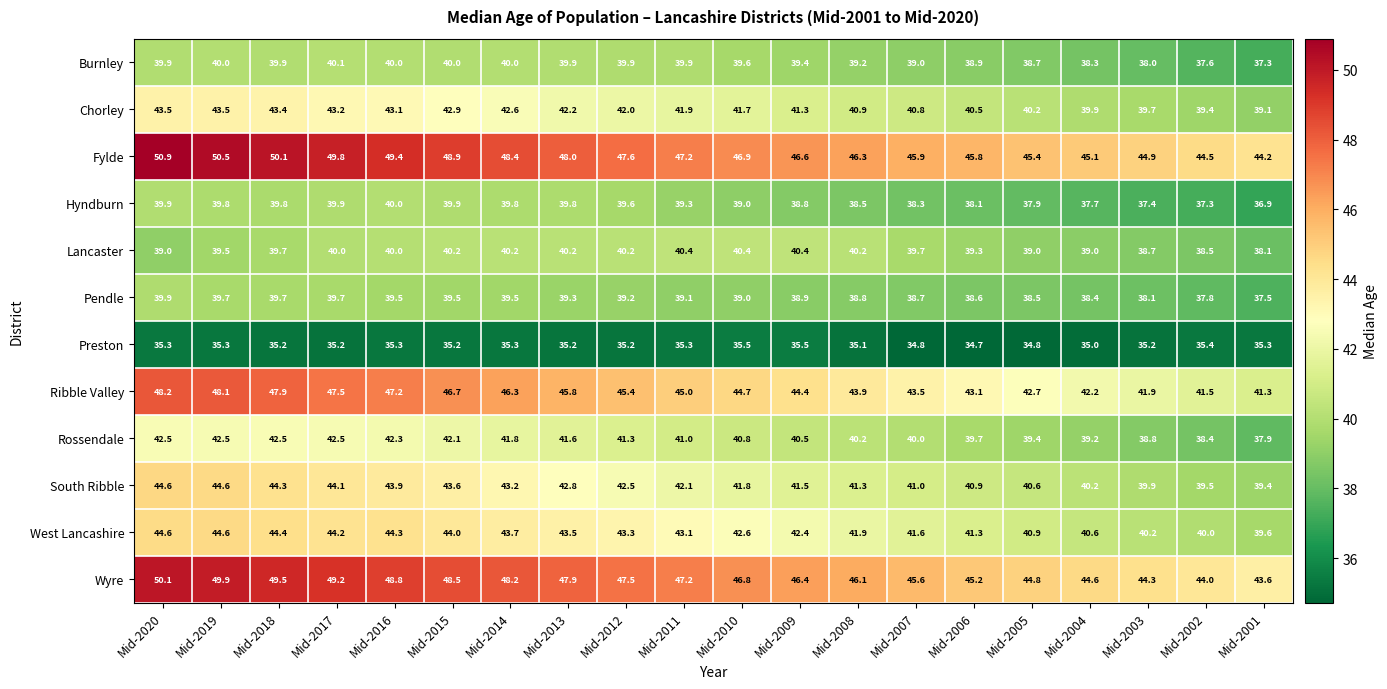

How many categories are shown in the chart?

20